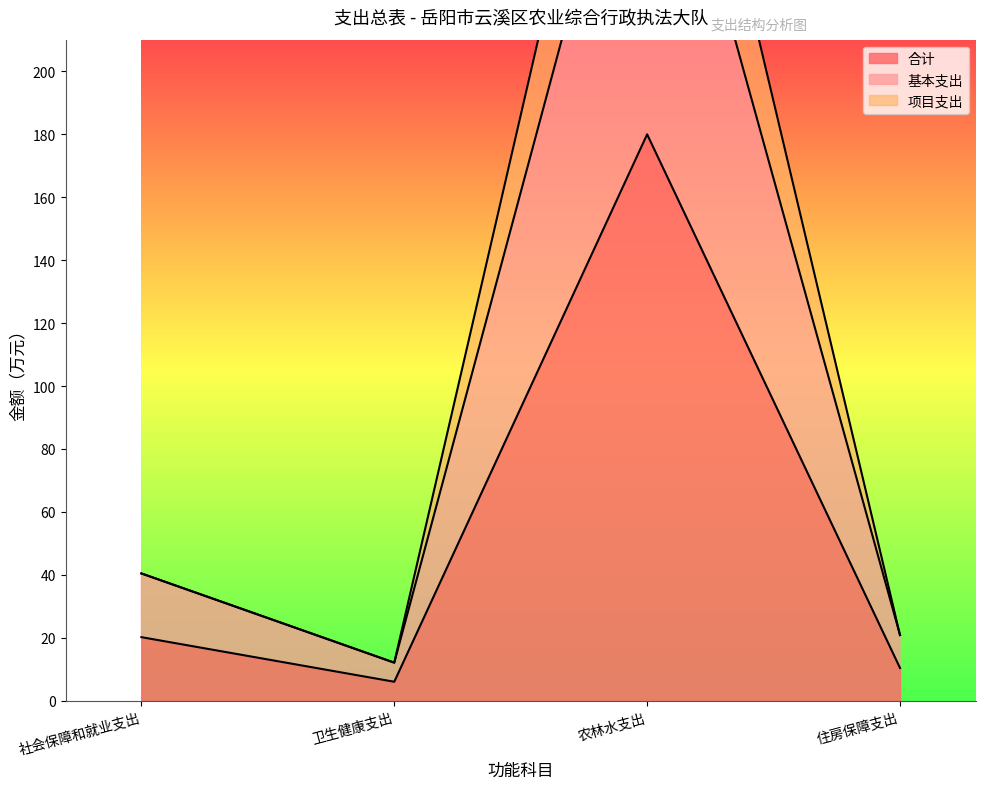

Rank the series by their maximum value, from highest to lowest.

项目支出, 基本支出, 合计